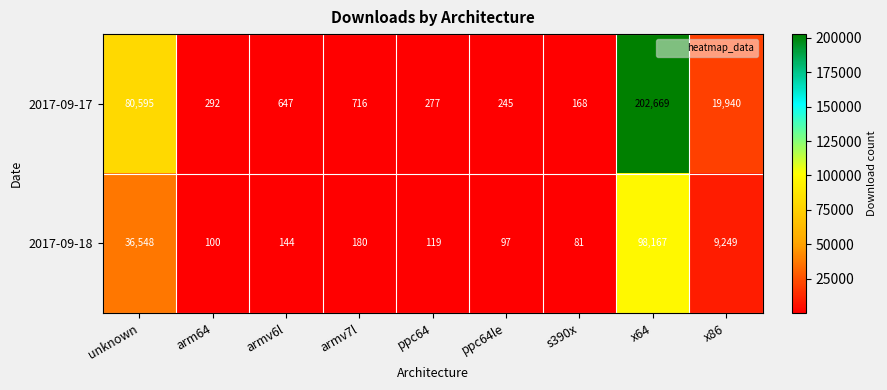

Is it true that 2017-09-17 equals 277 at ppc64?

True